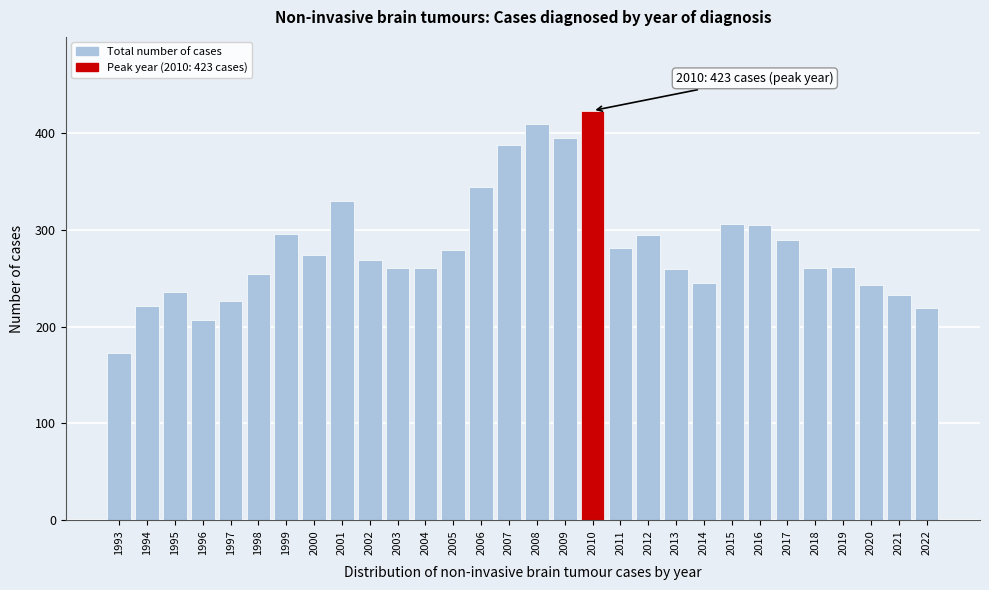

What is the value of the 15th bar from the left?

387